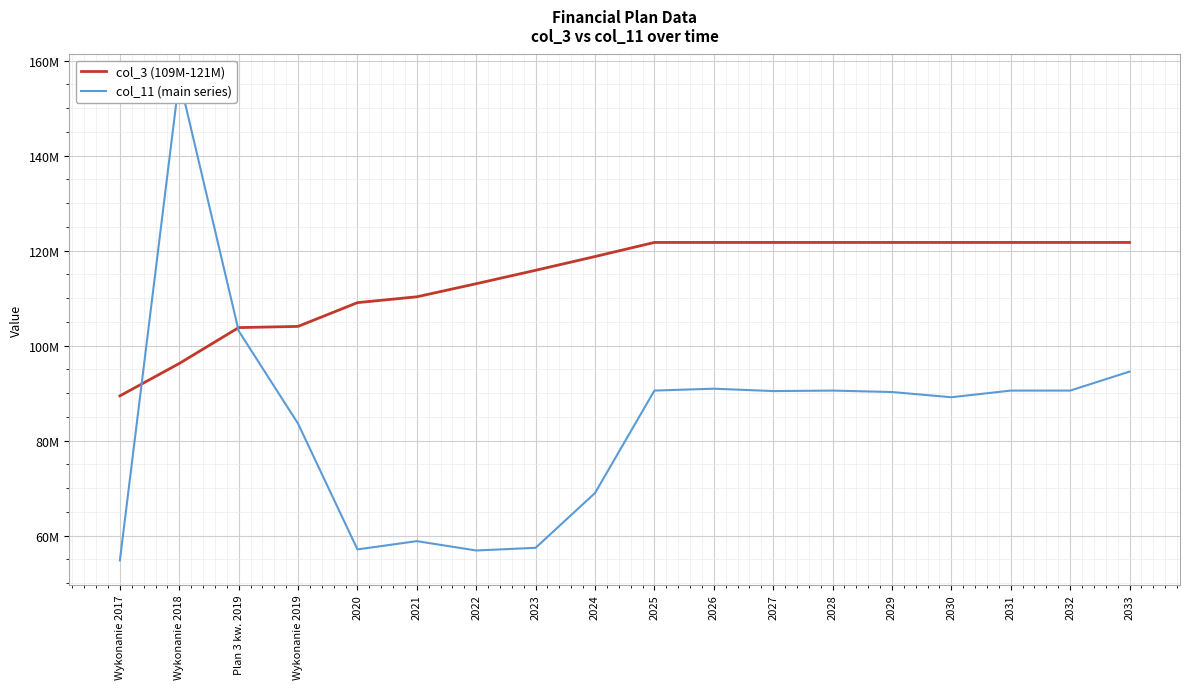

Reading right to left, extract all data points from this chart.

col_3 (109M-121M): 121725417.0	121725417.0	121725417.0	121725417.0	121725417.0	121725417.0	121725417.0	121725417.0	121725417.0	118756504.4	115860004.3	113034150.5	110277220.0	109048269.3	104042486.7	103789701.1	96236238.5	89409490.0
col_11 (main series): 94523227.2	90523227.2	90523227.2	89123227.2	90223227.2	90523227.2	90423227.2	90923227.2	90523227.2	68947344.6	57412425.4	56848186.1	58819067.9	57074062.3	83566800.3	103089744.5	156236209.1	54753244.2